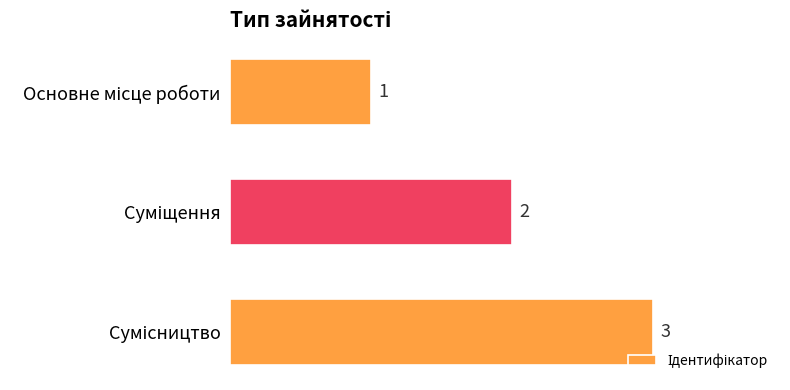

Are the bars horizontal?

Yes